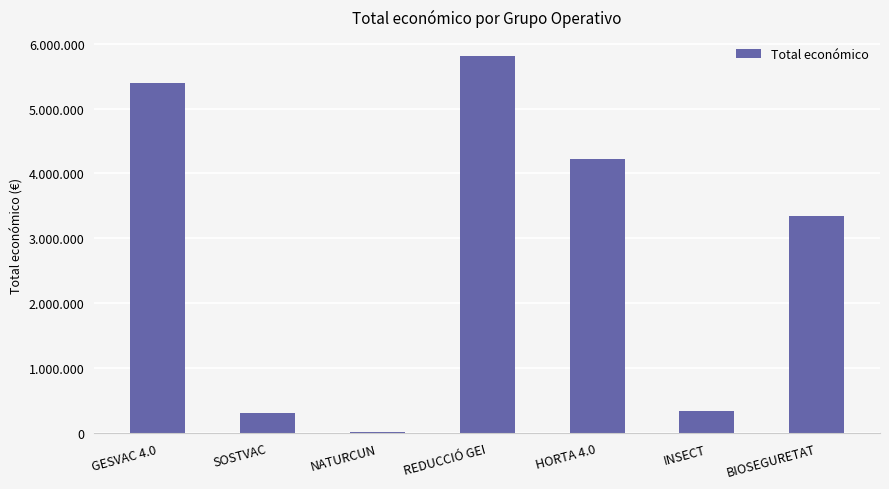

Reading right to left, extract all data points from this chart.

3342252	344243	4226219	5813066	19478	311553	5390598